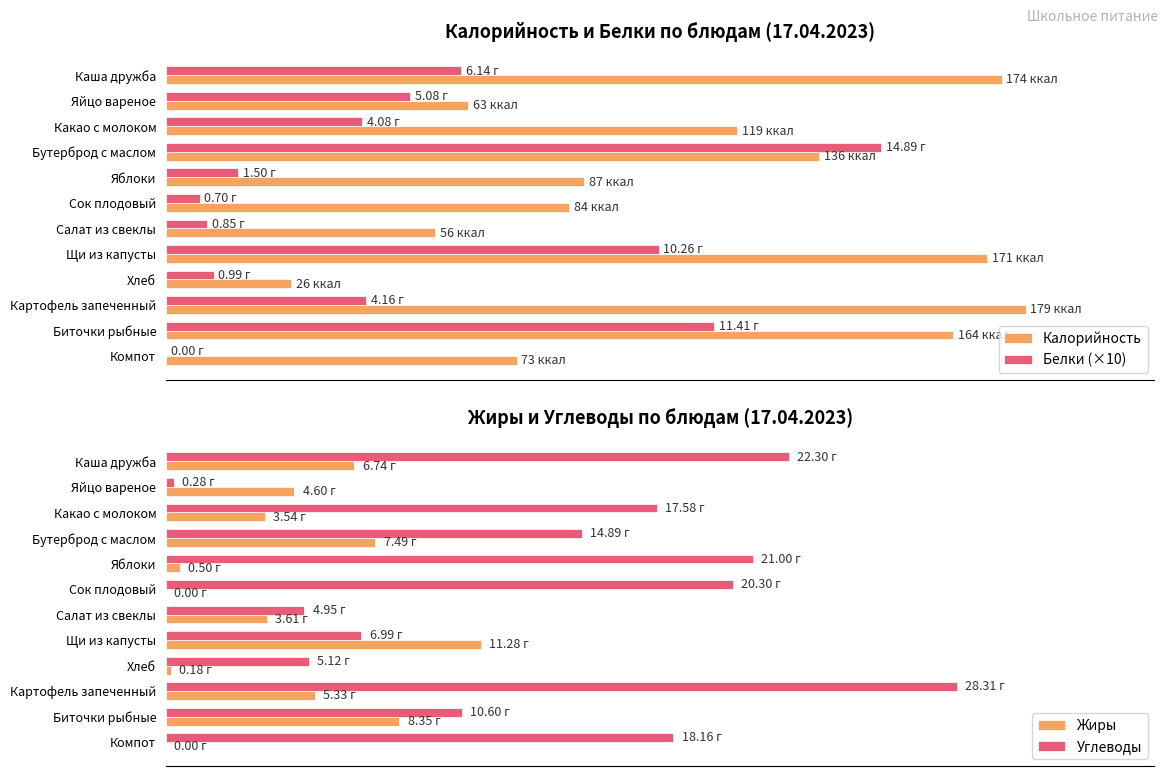

Rank the categories by Белки (×10) value from lowest to highest.

Компот, Сок плодовый, Салат из свеклы, Хлеб, Яблоки, Какао с молоком, Картофель запеченный, Яйцо вареное, Каша дружба, Щи из капусты, Биточки рыбные, Бутерброд с маслом